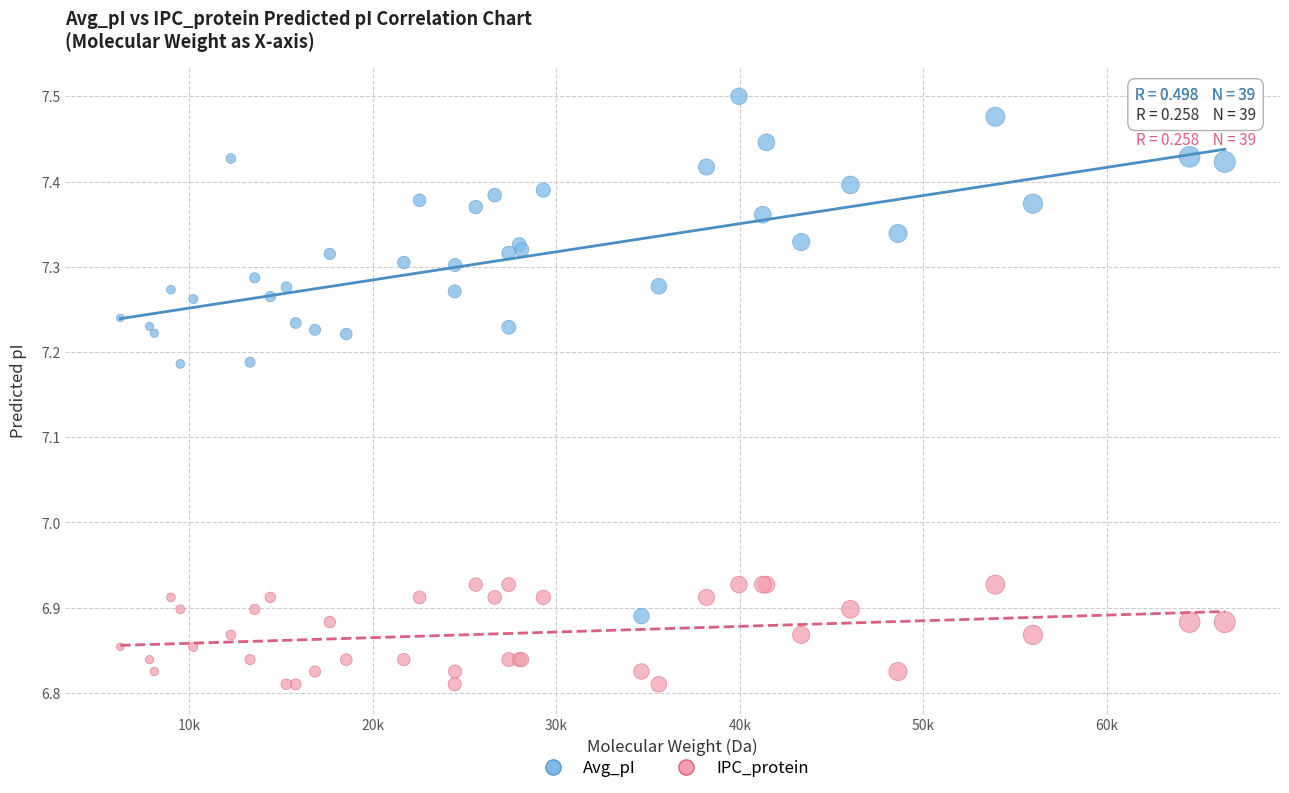

Which series reaches the maximum Y coordinate?

Avg_pI